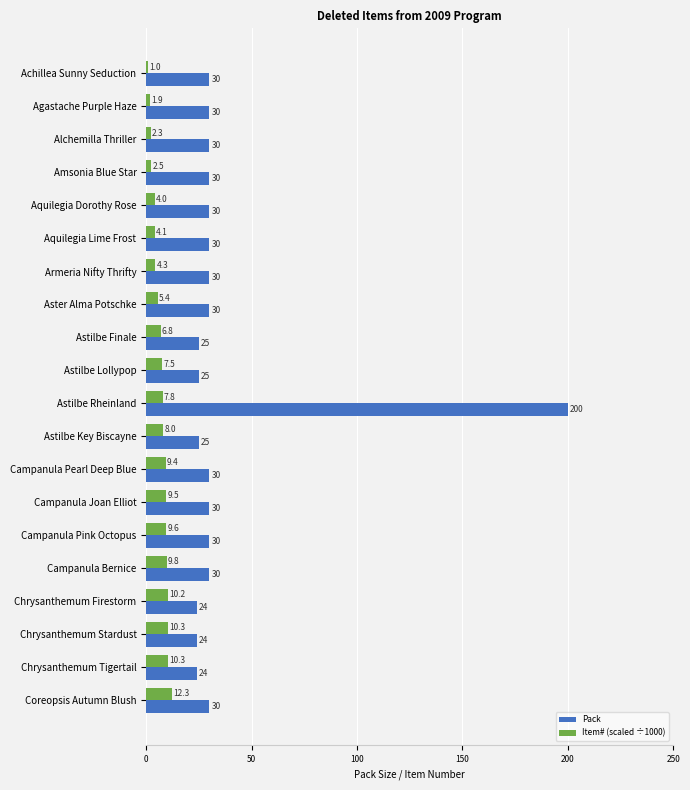

At which category is the sum across all series the highest?

Astilbe Rheinland